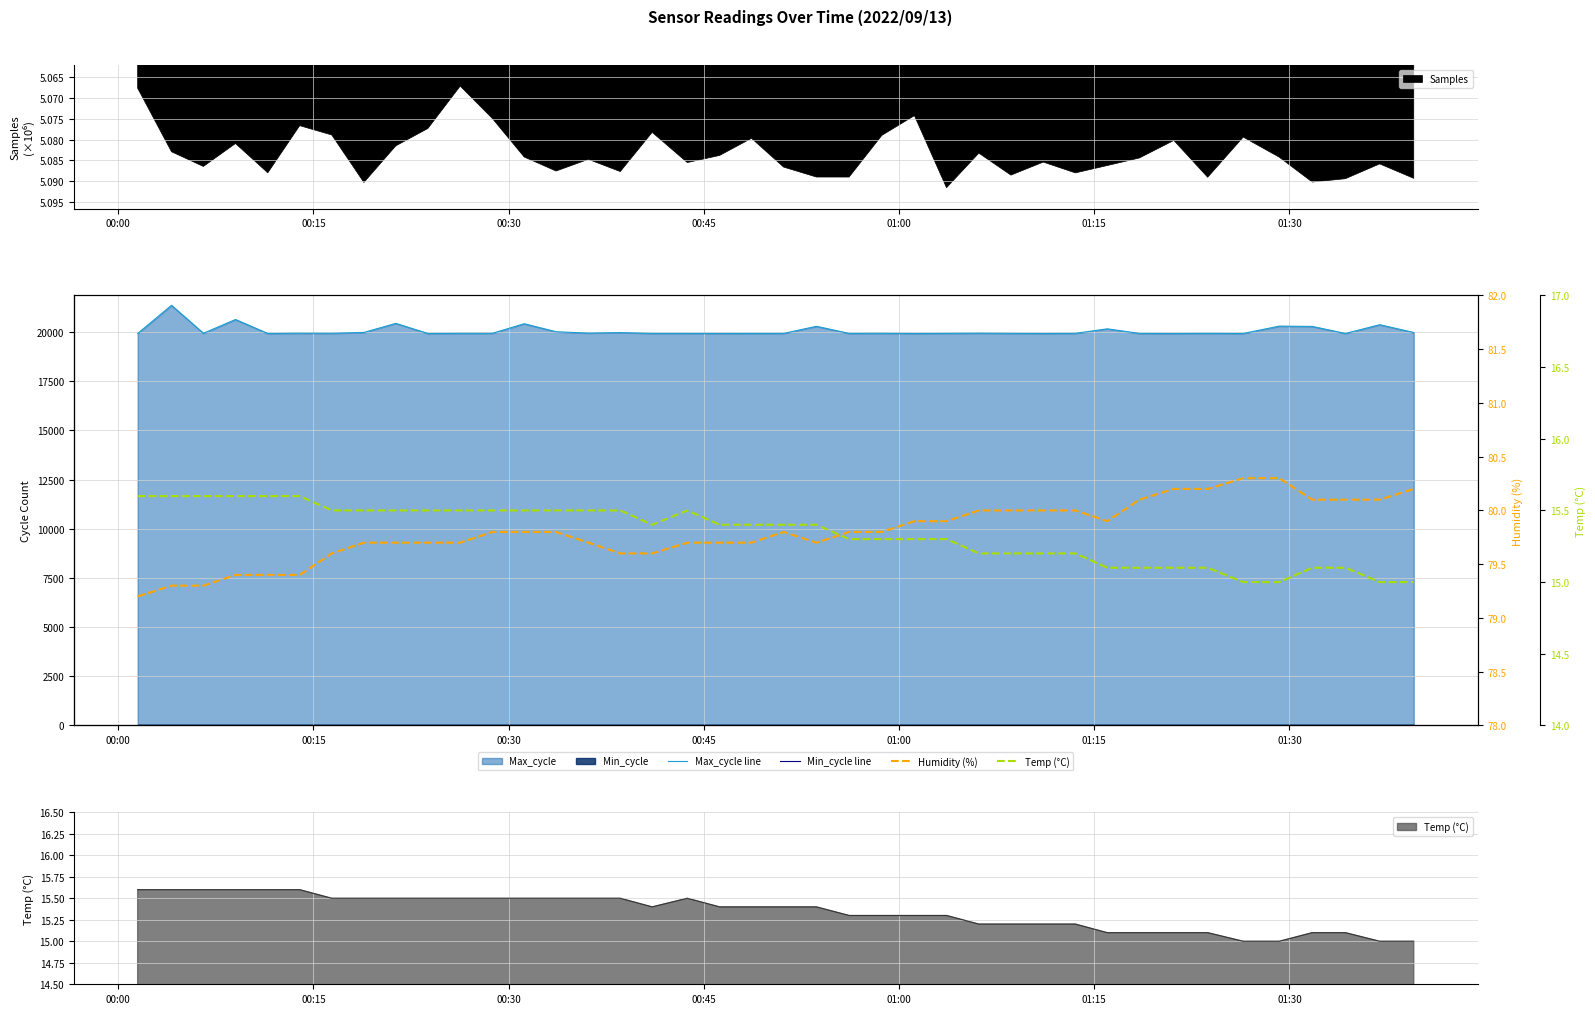

What is the sum of all Temp (°C) values?

613.7